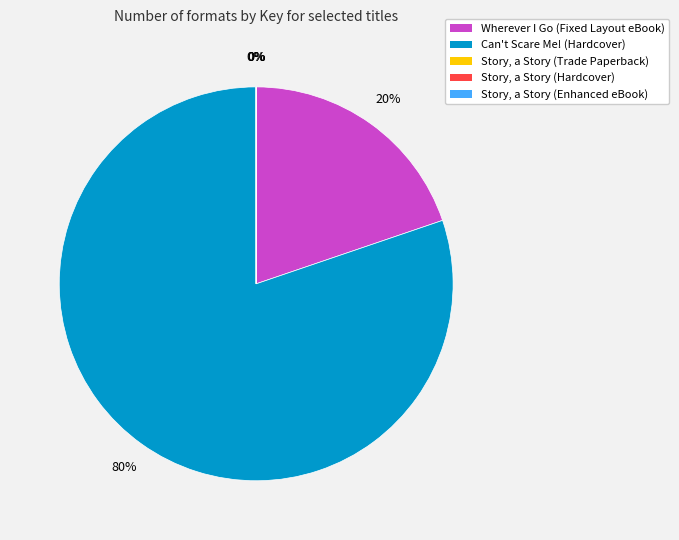

To the nearest percent, what portion does Wherever I Go (Fixed Layout eBook) represent?

20%